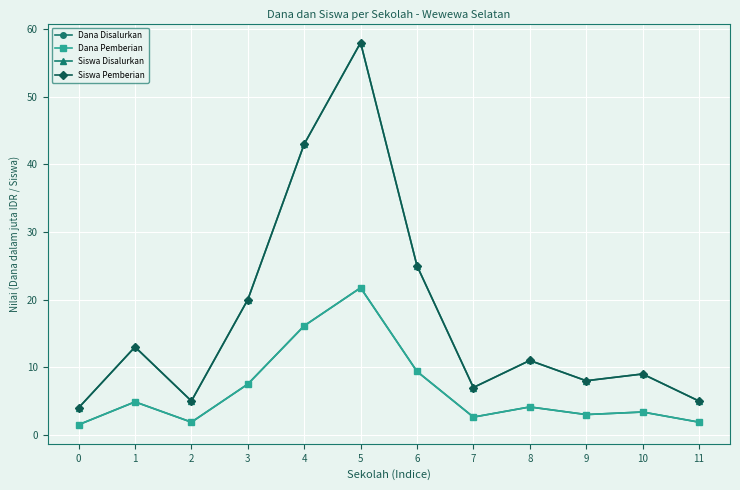

Does the chart have visible grid lines?

Yes